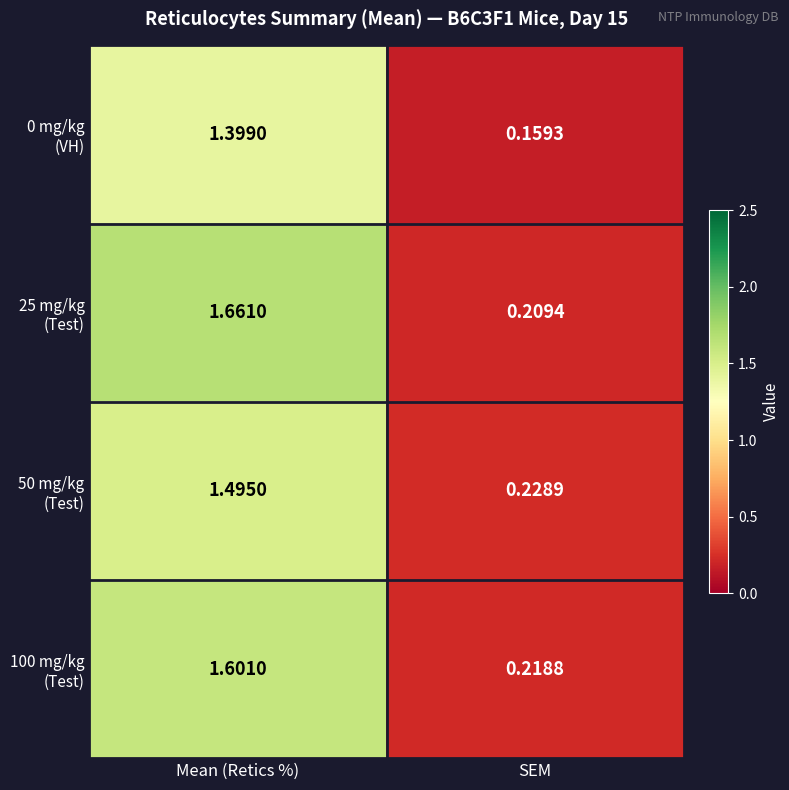

Which category has the highest value across all series?

Mean (Retics %)